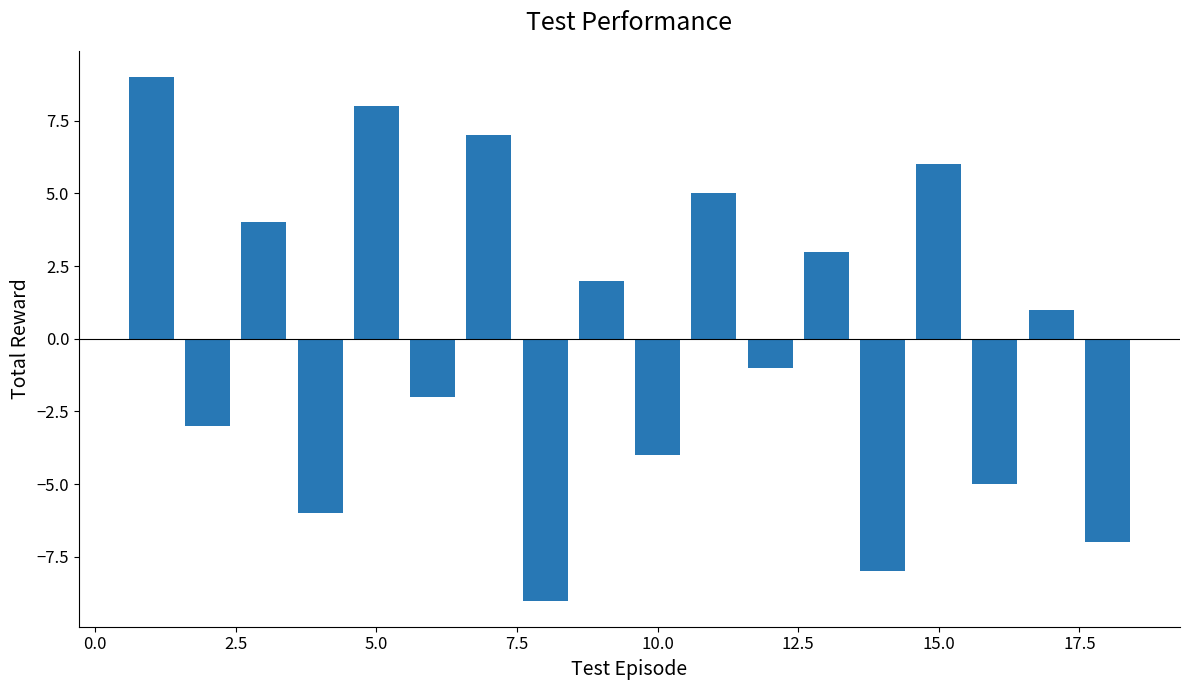

What is the value of the 14th bar from the left?

-8